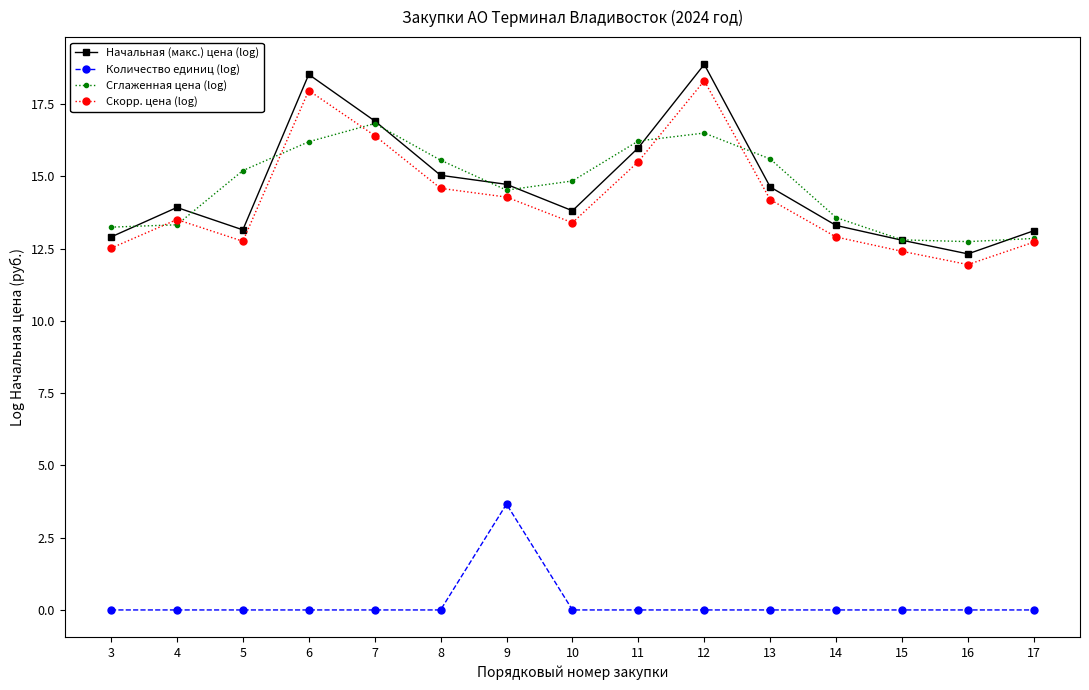

Is the value of Количество единиц (log) at 13 greater than the value of Начальная (макс.) цена (log) at 14?

No